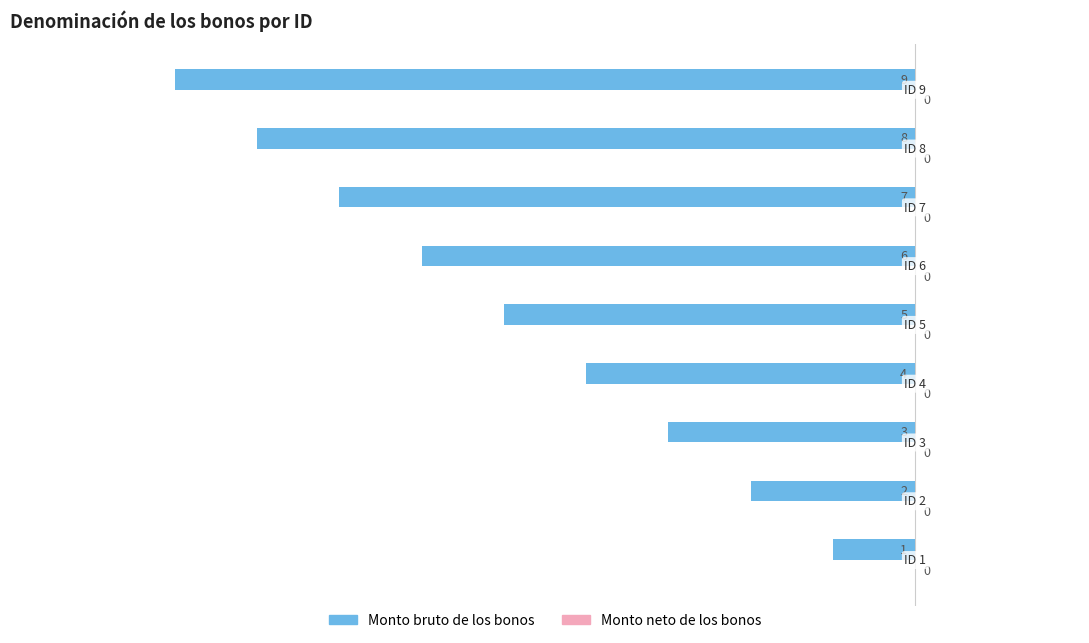

Are the bars horizontal?

Yes